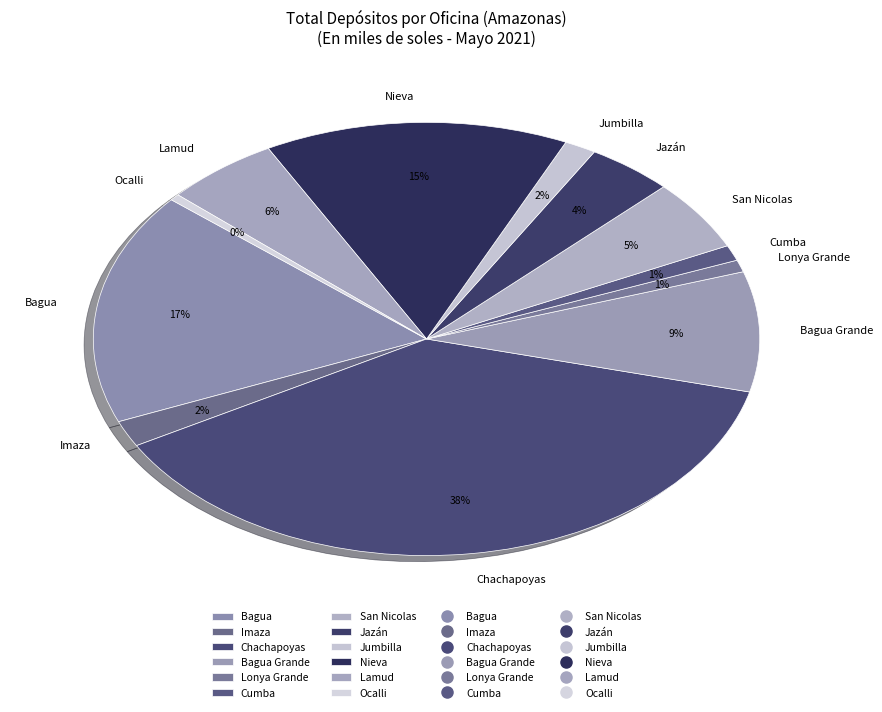

How many segments does this pie chart have?

12